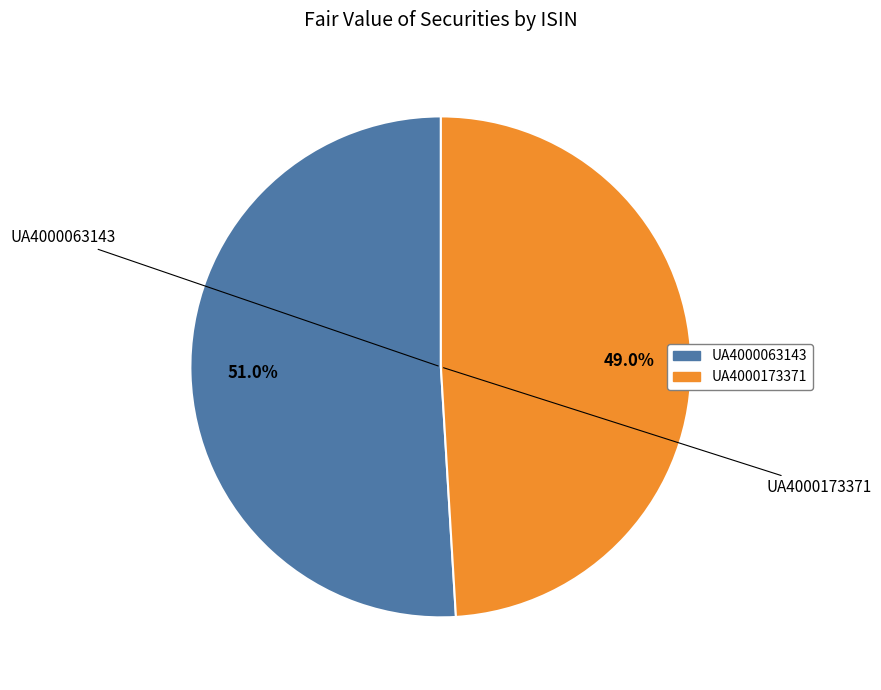

Which slice represents more than half of the pie?

UA4000063143